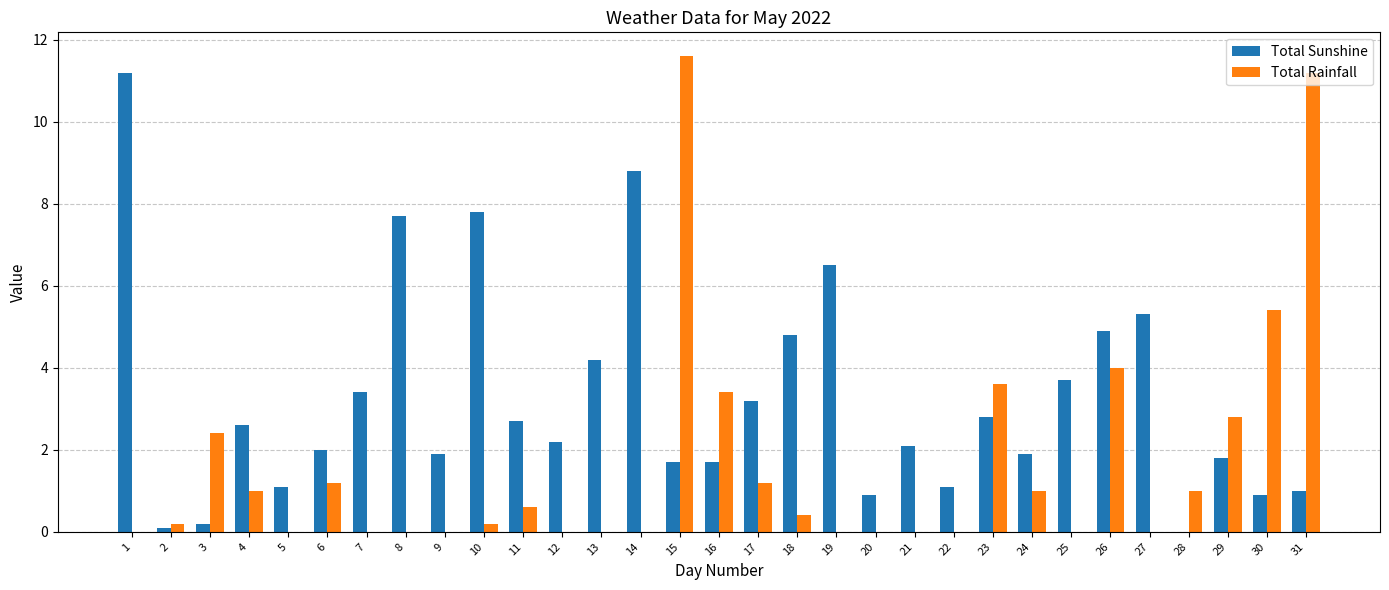

What is the maximum value shown in the chart?

11.6